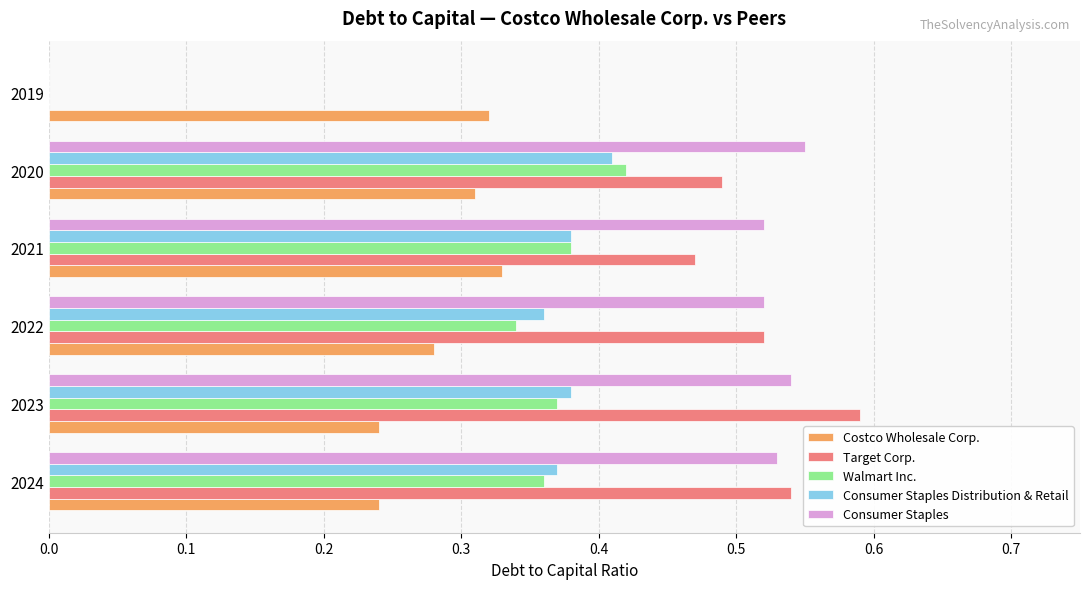

At which category does the chart reach its peak across all series?

2023